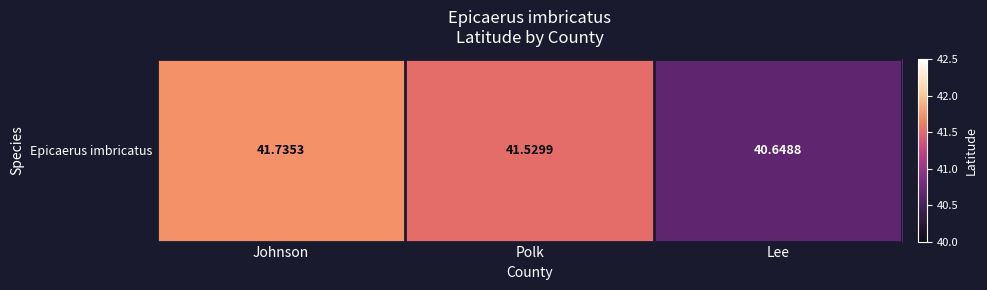

What is the maximum value shown in the chart?

41.7